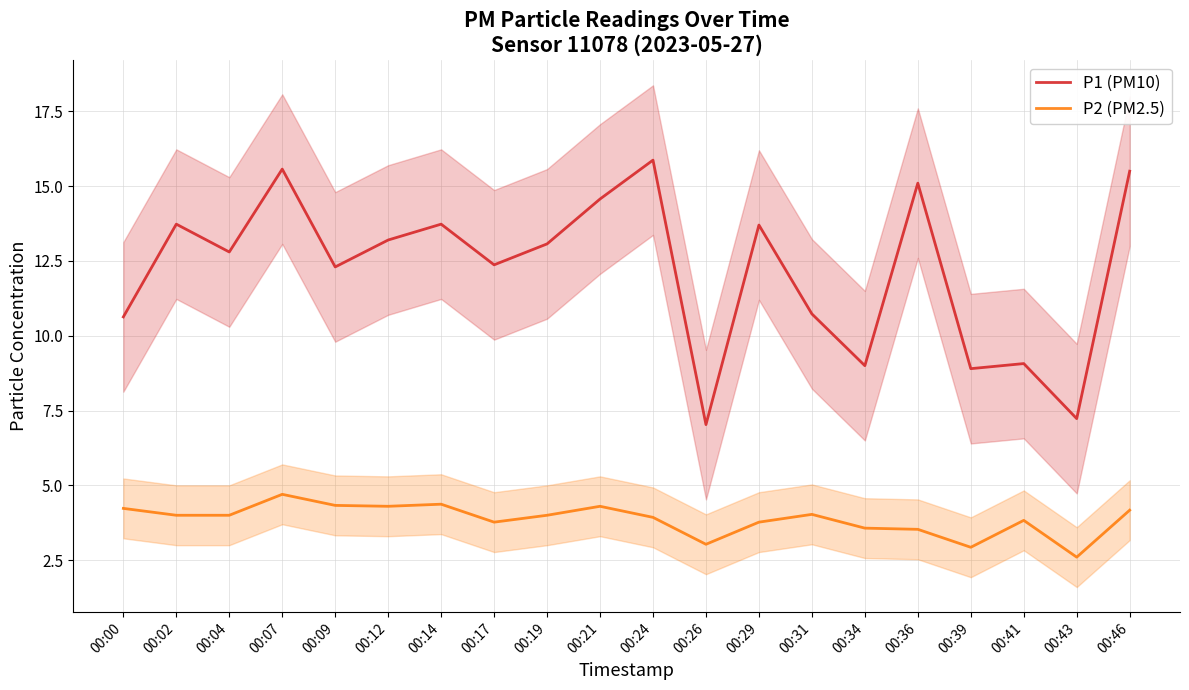

Where is the first local maximum for P2 (PM2.5)?

00:07